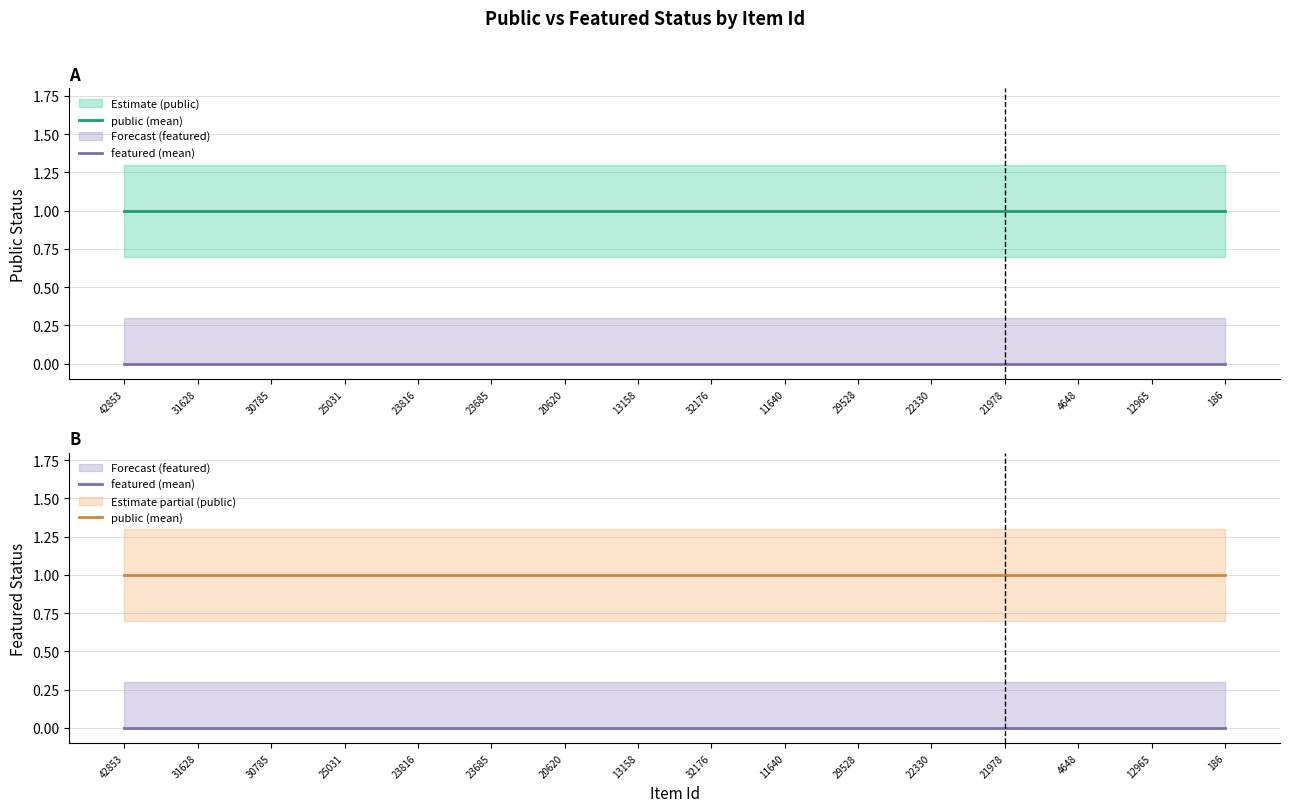

Between 42853 and 25031, which series saw the biggest shift?

public (mean)